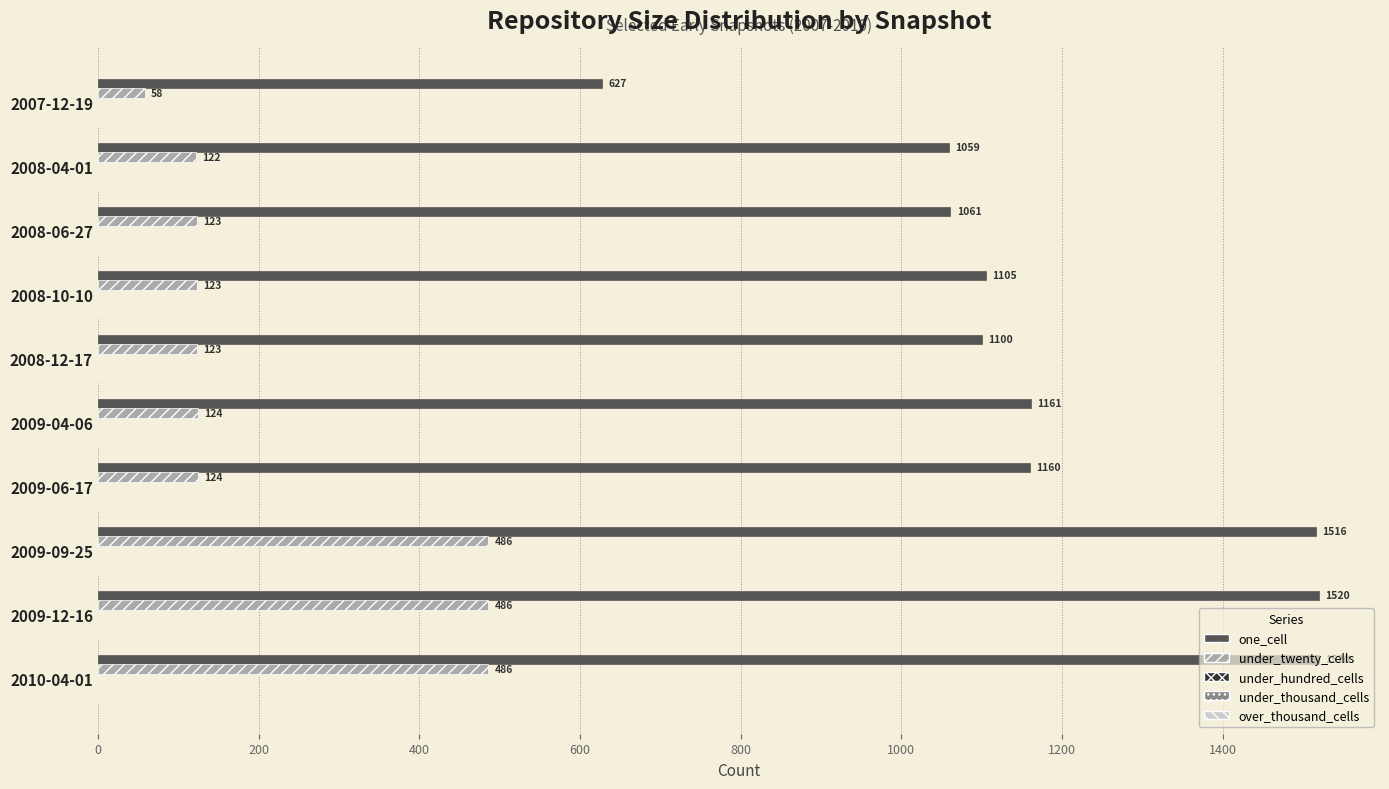

List the series in order of their peak value, lowest first.

under_twenty_cells, one_cell